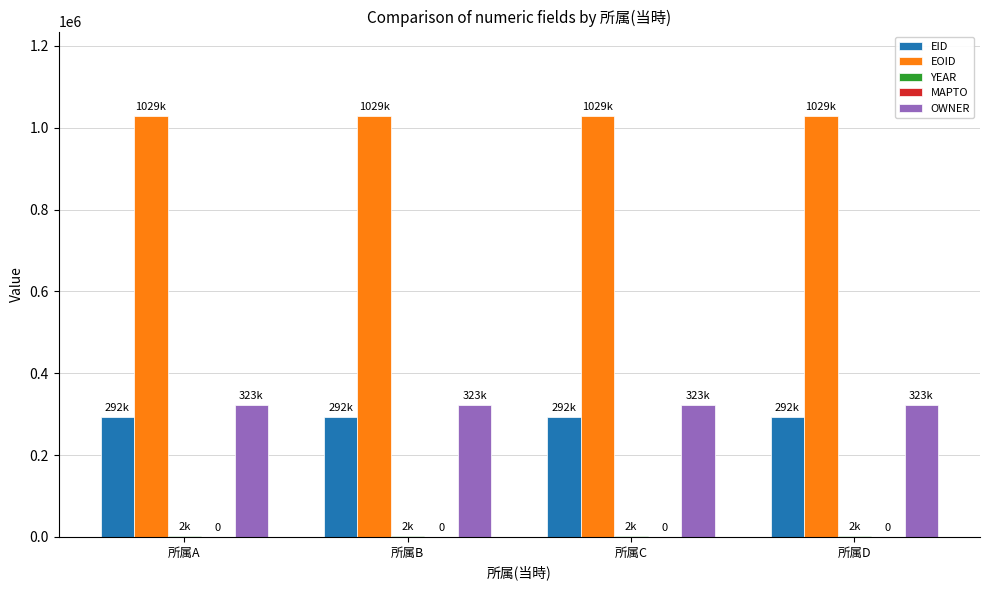

Which series has the largest total across all categories?

EOID